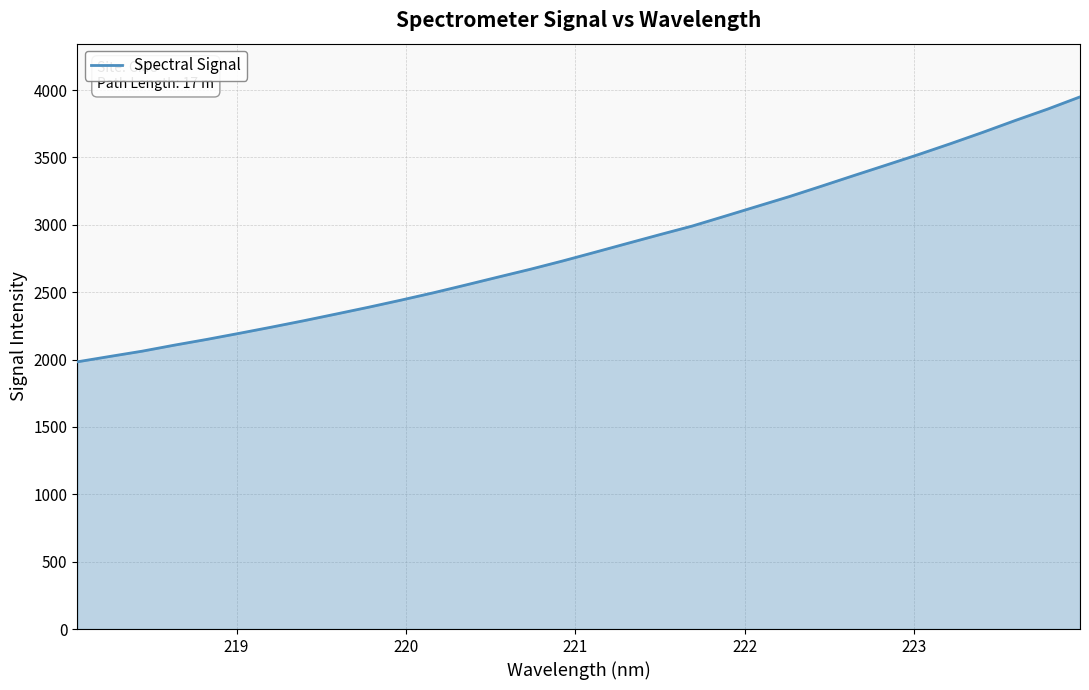

What is the maximum value shown in the chart?

3949.4